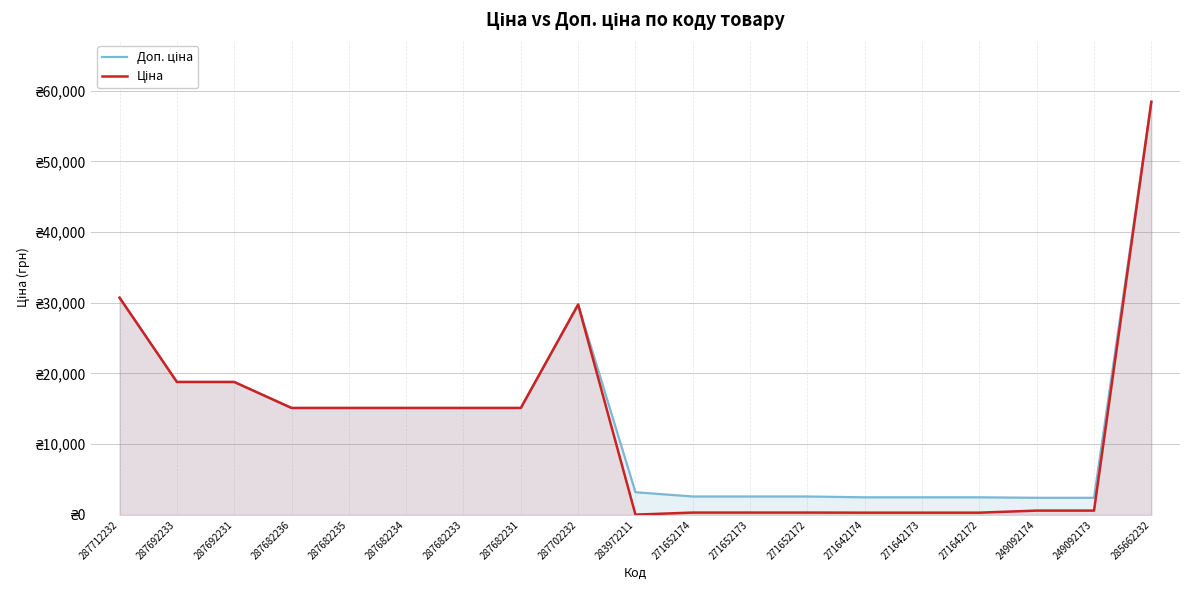

At which label does Доп. ціна first exceed 15120?

287712232